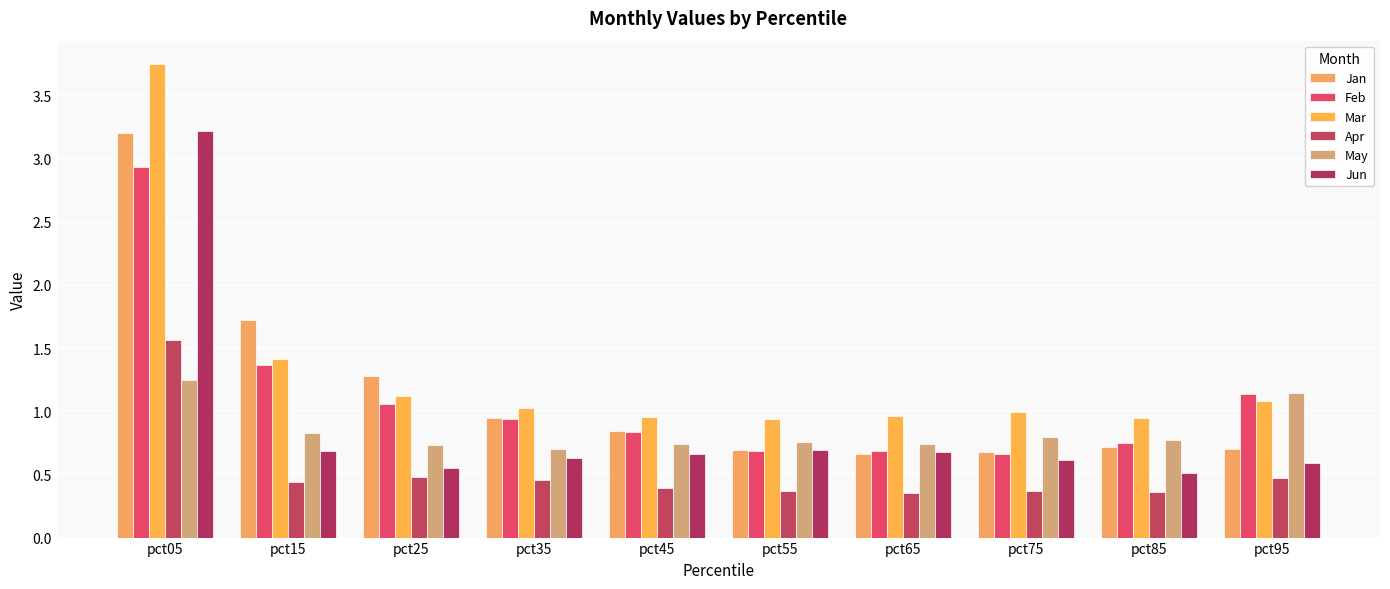

What is the value of the Mar bar at the 9th from the left?

0.9